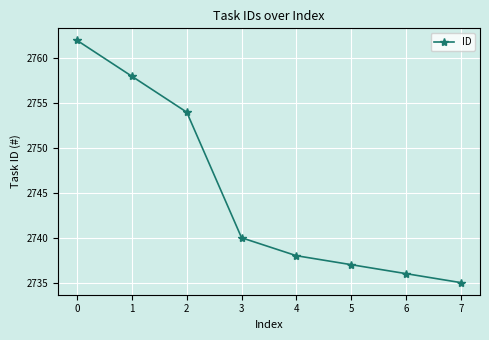

What is the greatest value displayed?

2762